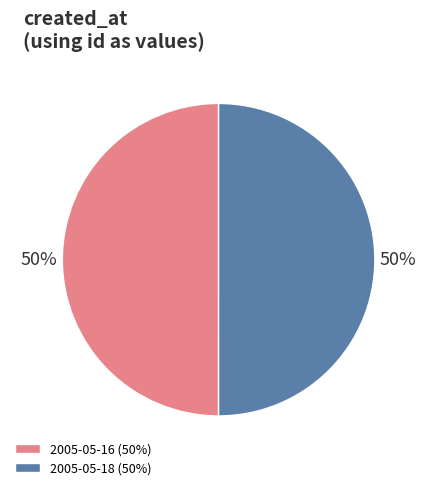

What percentage is the 2005-05-16 slice, to the nearest percent?

50%